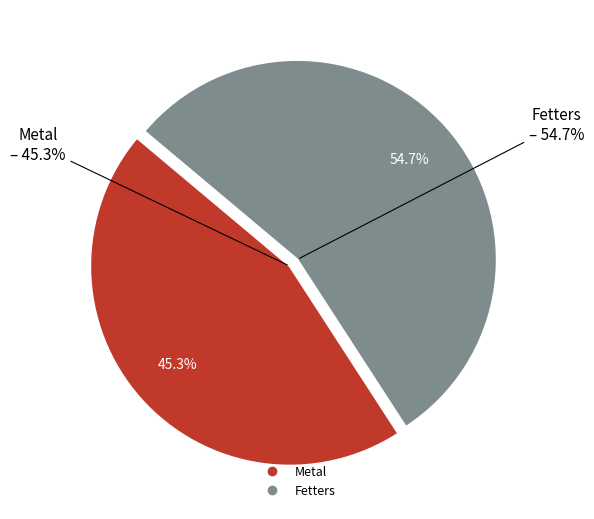

What percentage do Metal and Fetters together represent?

100.0%